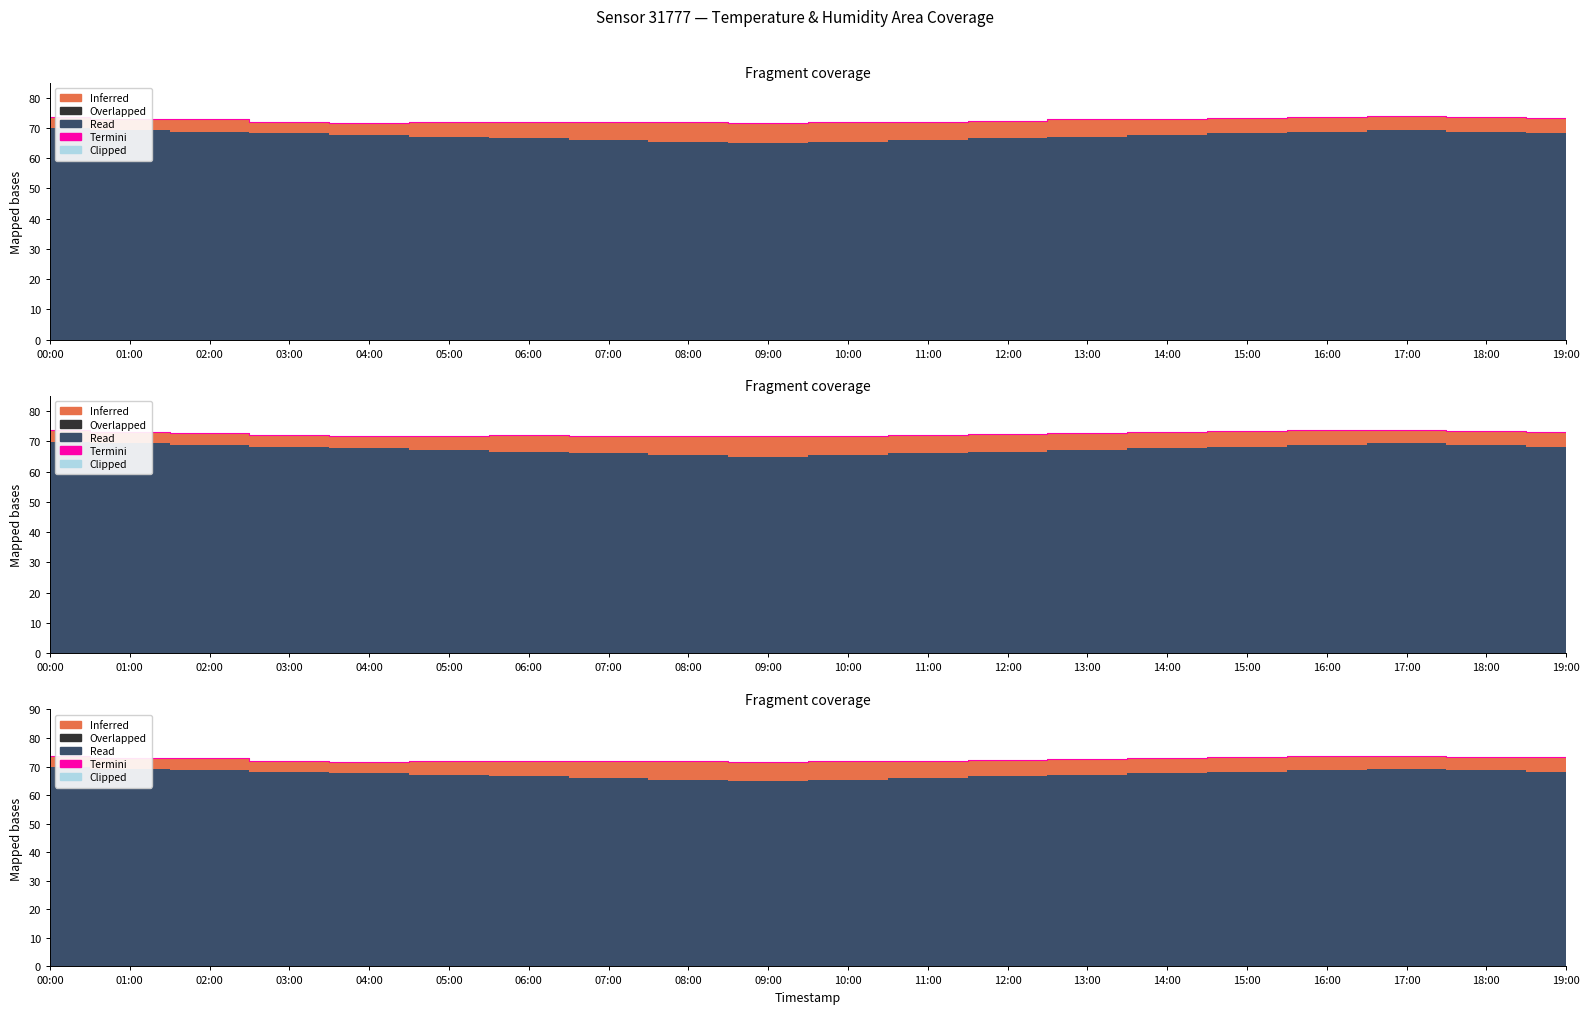

What is the value of the 15th point from the left?

73.1